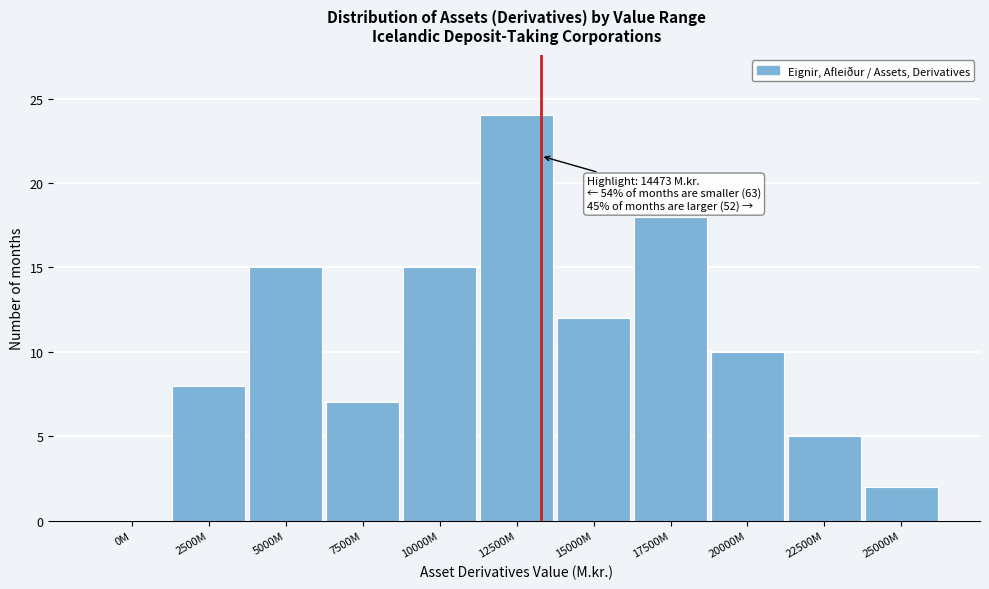

Reading right to left, transcribe all the data shown in this chart.

25000M=2	22500M=5	20000M=10	17500M=18	15000M=12	12500M=24	10000M=15	7500M=7	5000M=15	2500M=8	0M=0